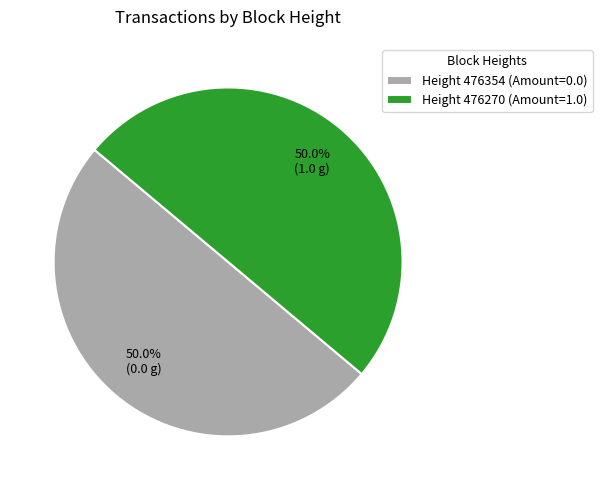

What portion of the pie excludes Height 476270 (Amount=1.0)?

50.0%